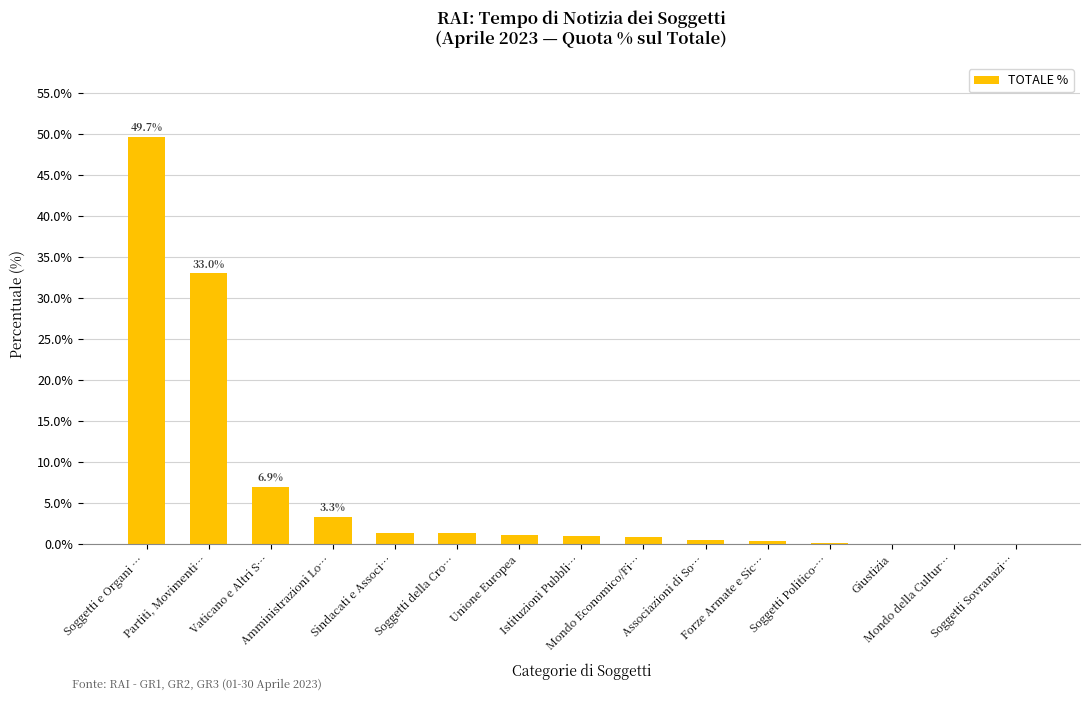

What is the sum of all values?

99.7